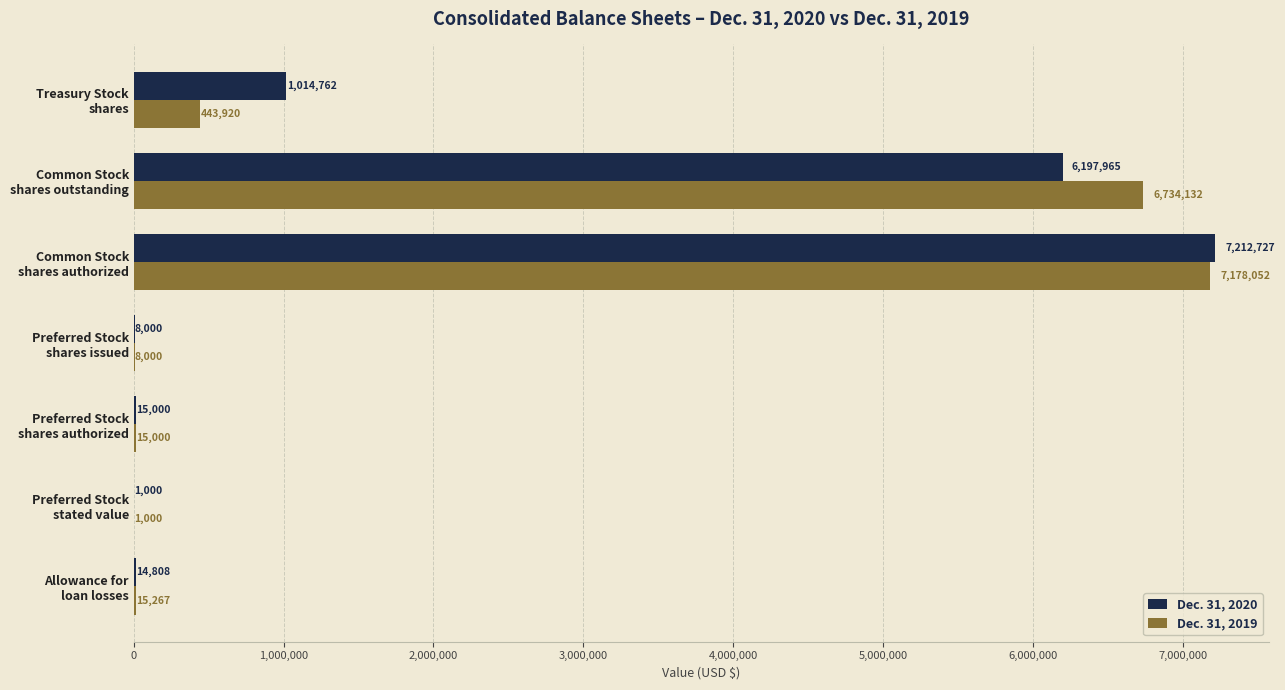

What is the greatest value displayed?

7212727